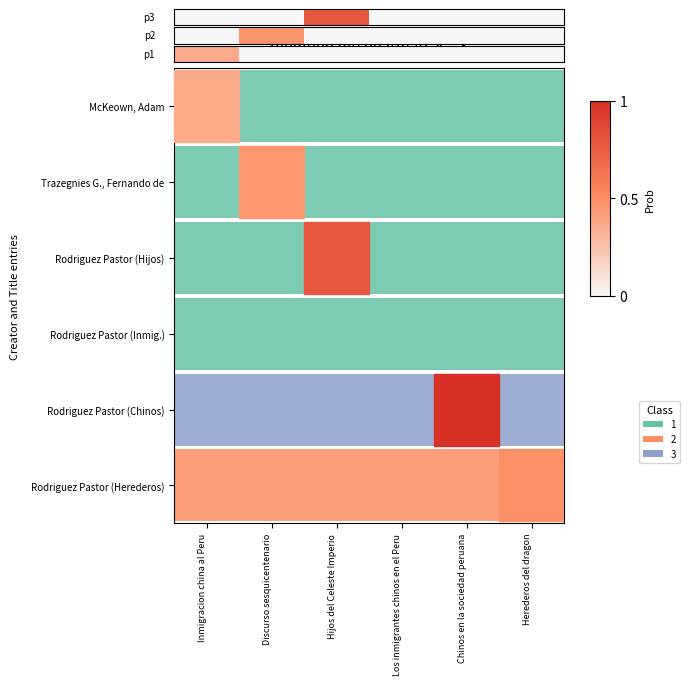

What is the difference between the maximum and minimum values?

0.8